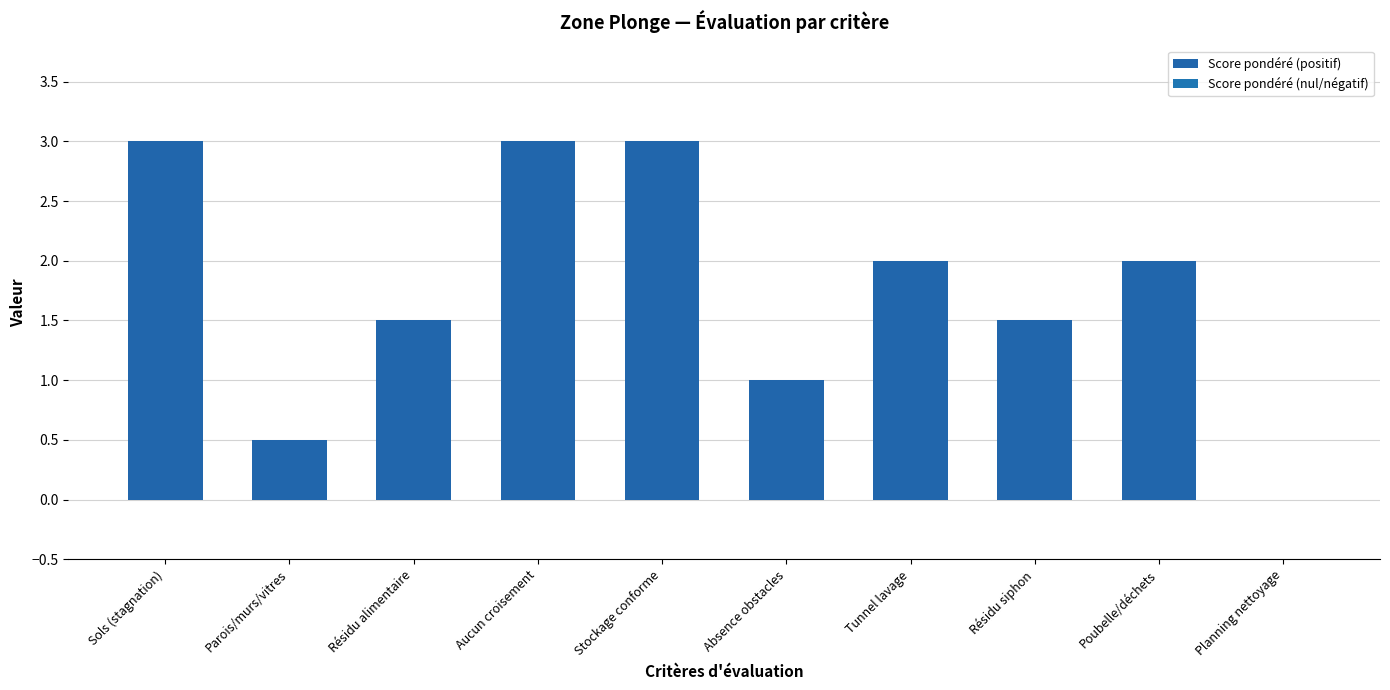

Is it true that the value at Absence obstacles is 1.7?

False